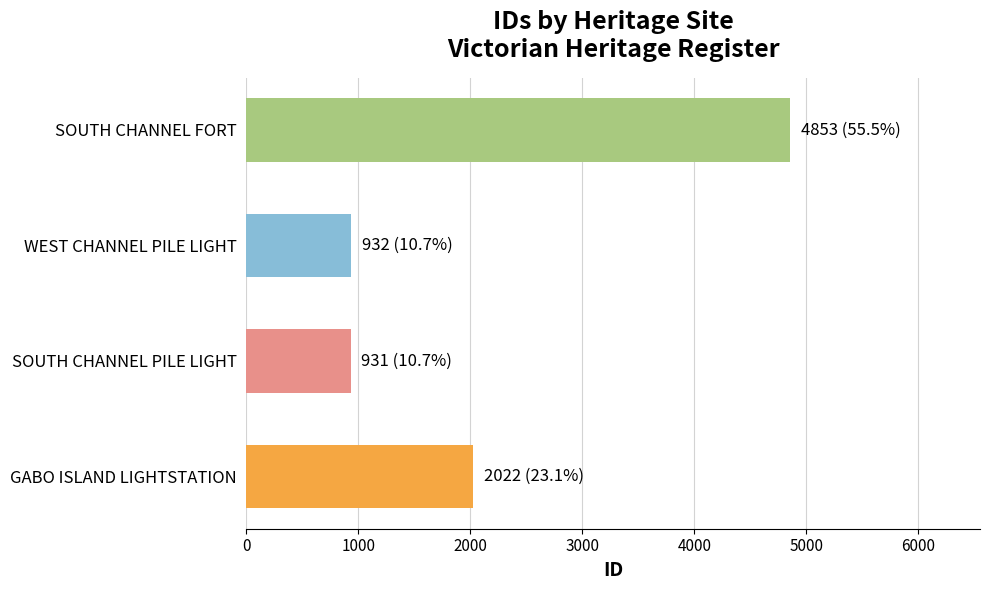

Which has a higher value, GABO ISLAND LIGHTSTATION or WEST CHANNEL PILE LIGHT?

GABO ISLAND LIGHTSTATION